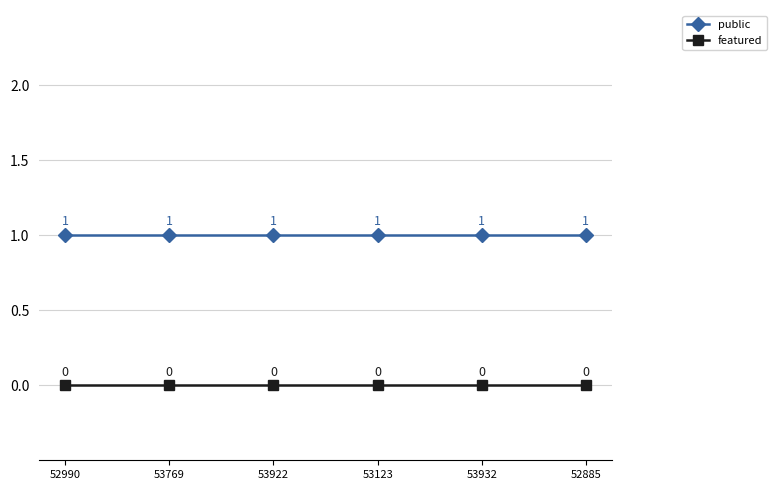

What are all the series names shown in the legend?

public, featured